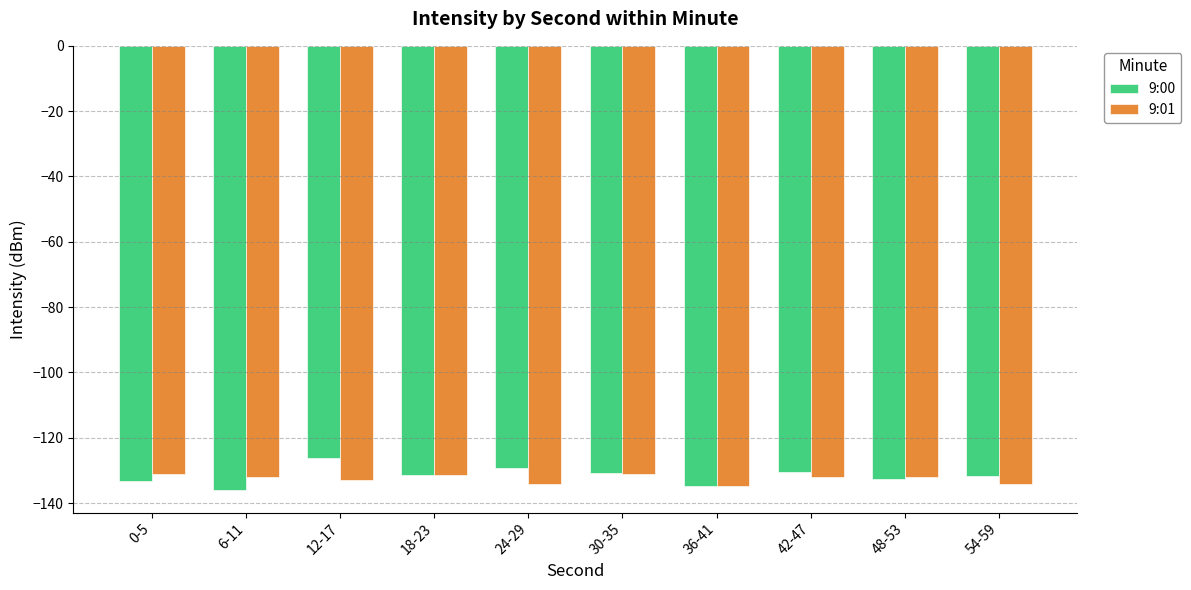

What is the difference between the second highest and minimum values in the 9:00 series?

6.7